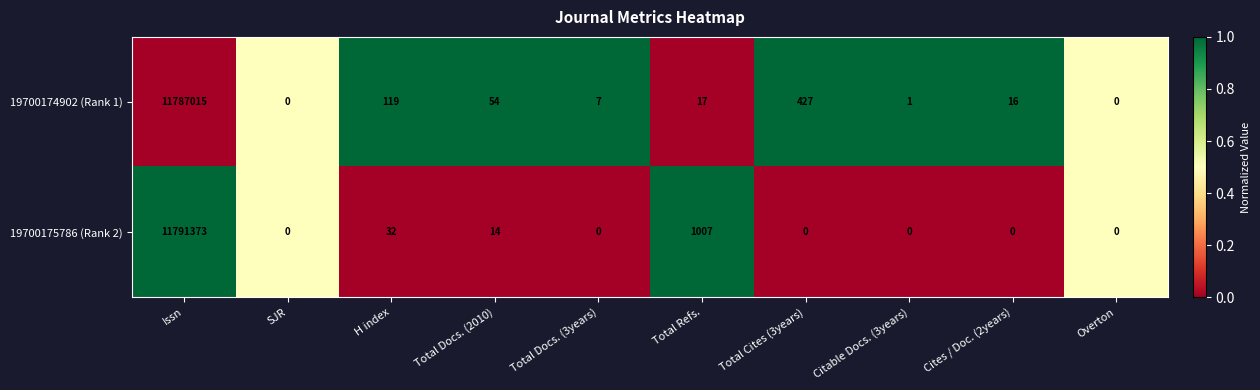

At which category is the sum across all series the highest?

Issn